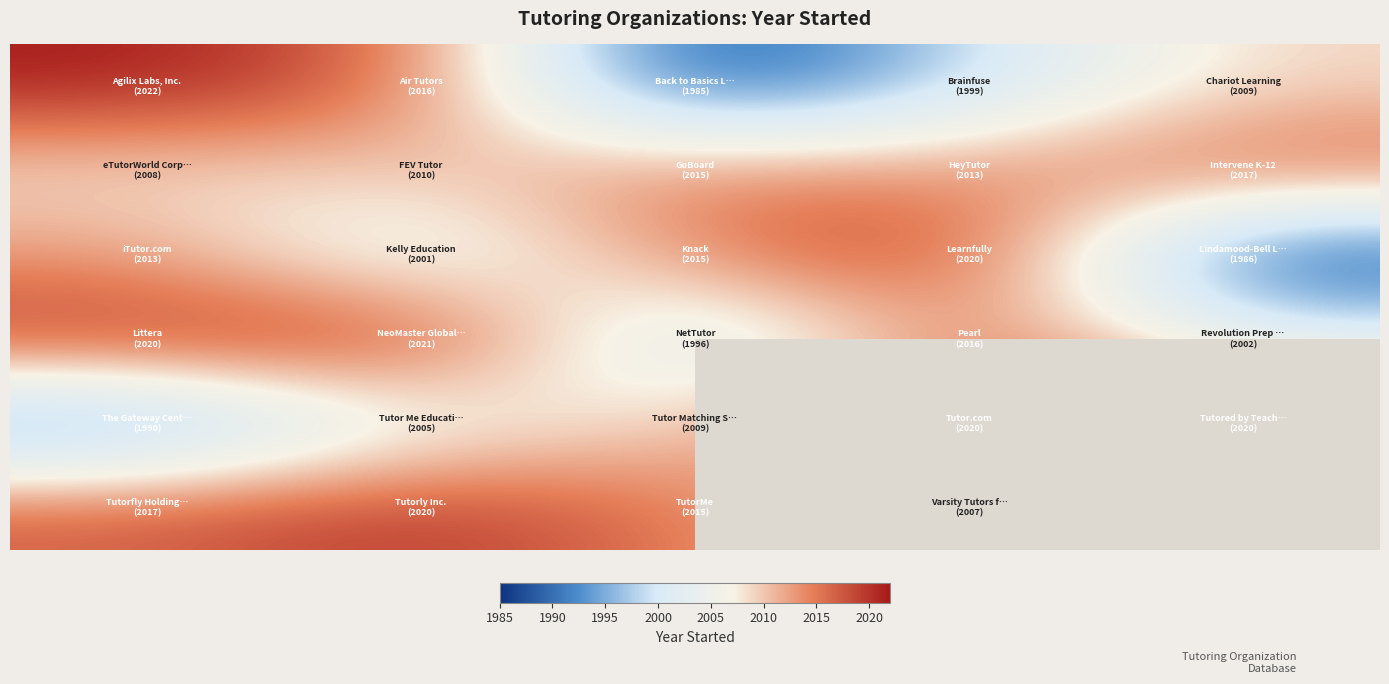

What is the spread (max minus min) of values at 1985?

32.0